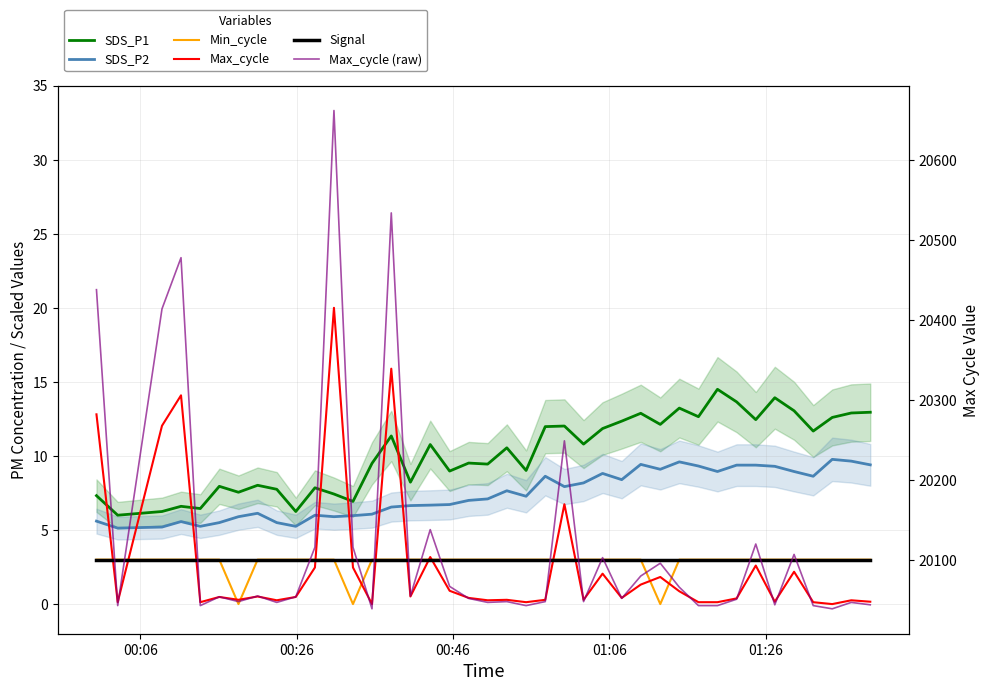

What is the value of the Min_cycle point at the 37th from the left?

3.0